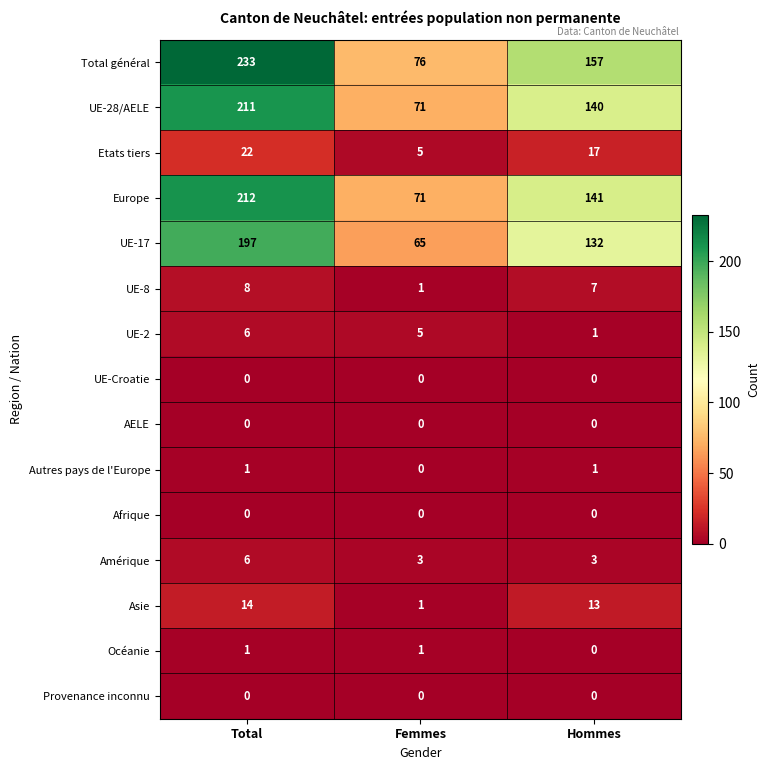

Where is Etats tiers nearest to the value 13?

Hommes